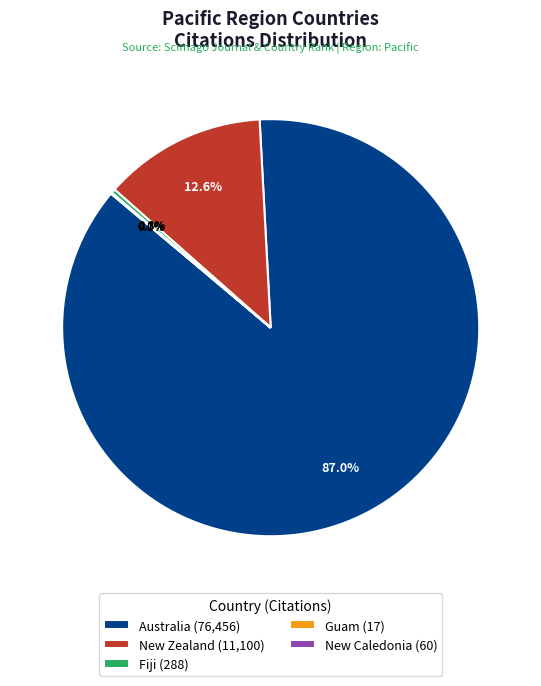

Is the sum of Australia (76,456) and Fiji (288) greater than half?

Yes